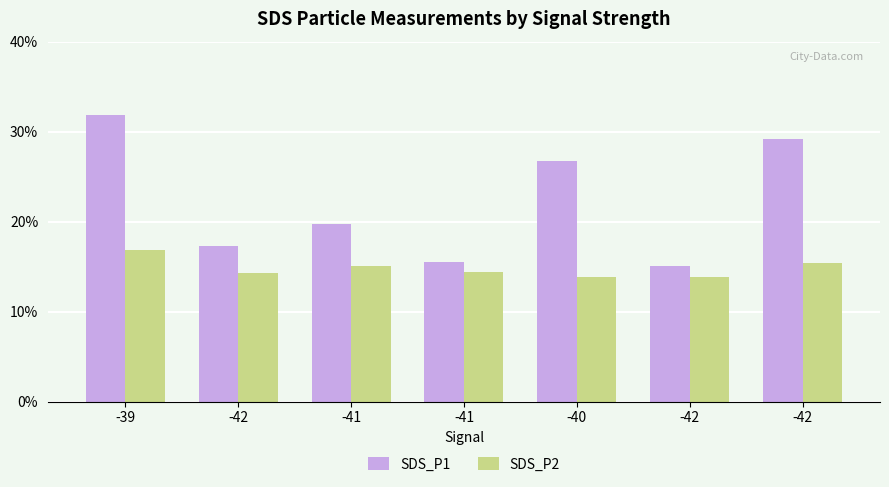

What are all the series names shown in the legend?

SDS_P1, SDS_P2